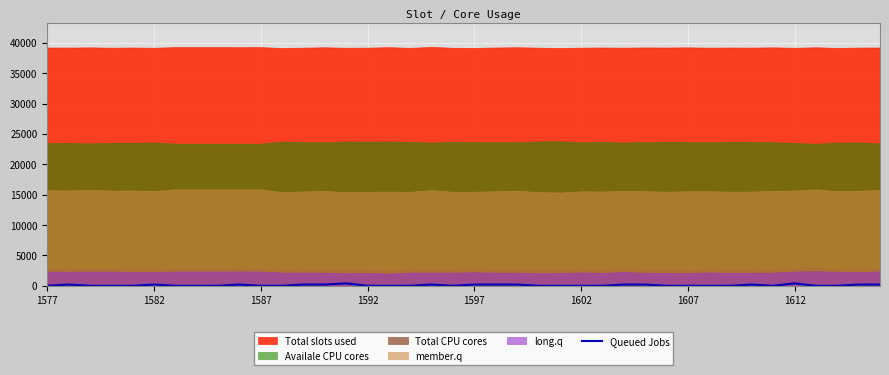

Reading right to left, list all the values displayed in this chart.

200	200	0	0	400	0	200	0	0	0	0	200	200	0	0	0	0	200	200	200	0	200	0	0	0	400	200	200	0	0	200	0	0	0	200	0	0	0	200	0